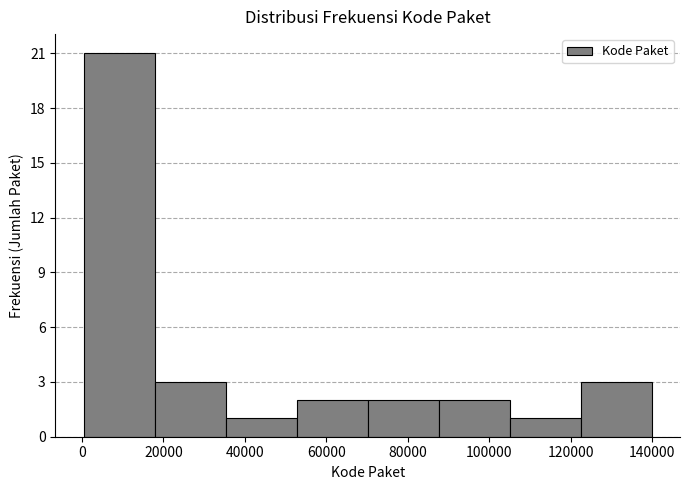

Reading left to right, transcribe this chart: for each bar, give the range it covers on the x-axis and its height. Neither the bar edges nor the heights are printed on the chart, so give them approximately, as read against the axes.

0 to 18000: 21
18000 to 36000: 3
36000 to 52000: 1
52000 to 70000: 2
70000 to 88000: 2
88000 to 104000: 2
104000 to 122000: 1
122000 to 140000: 3